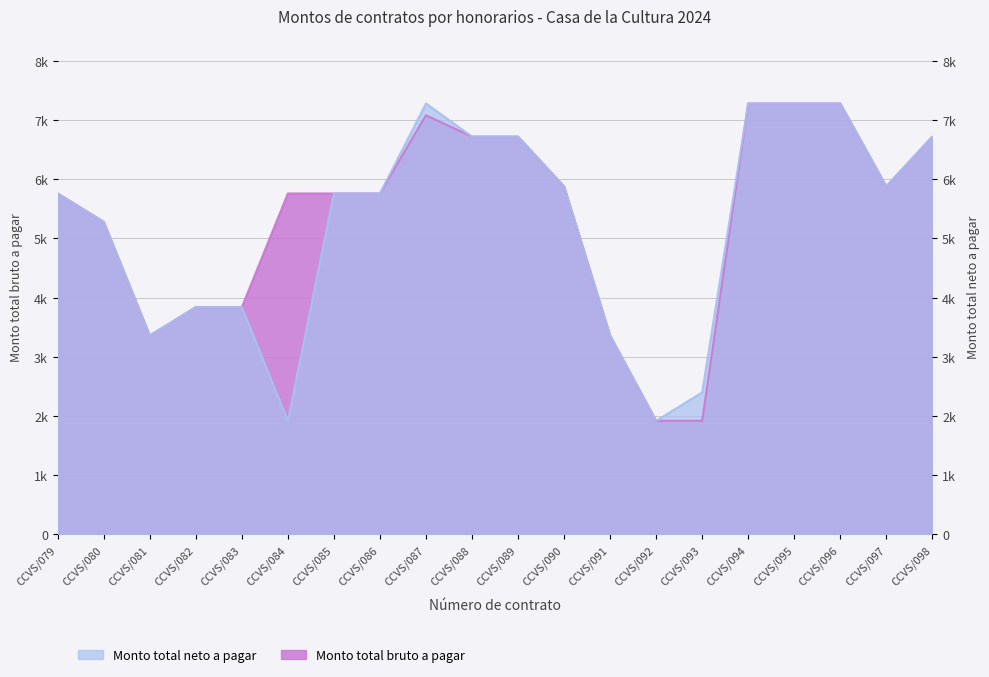

True or false: Monto total bruto a pagar and Monto total neto a pagar cross at least once.

False